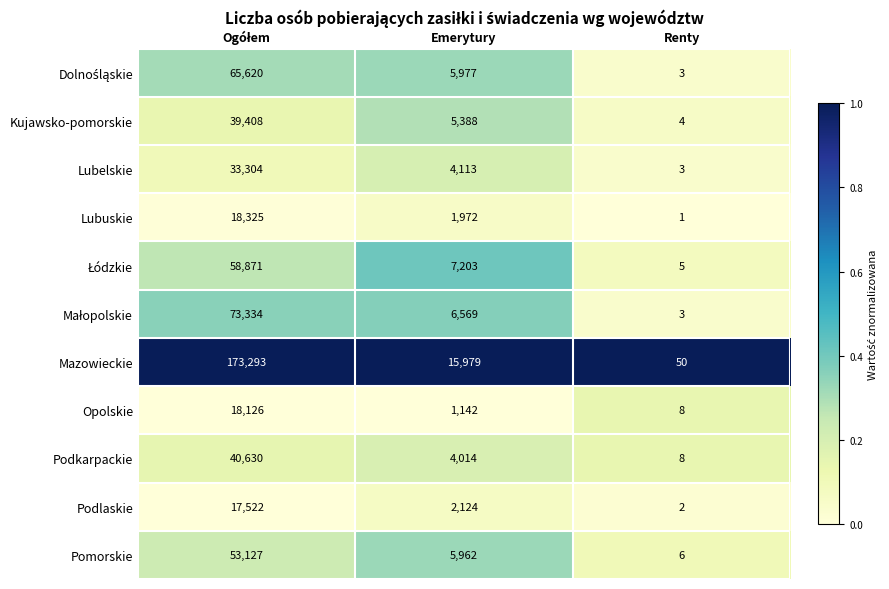

What is the lowest value of the Lubelskie series?

3